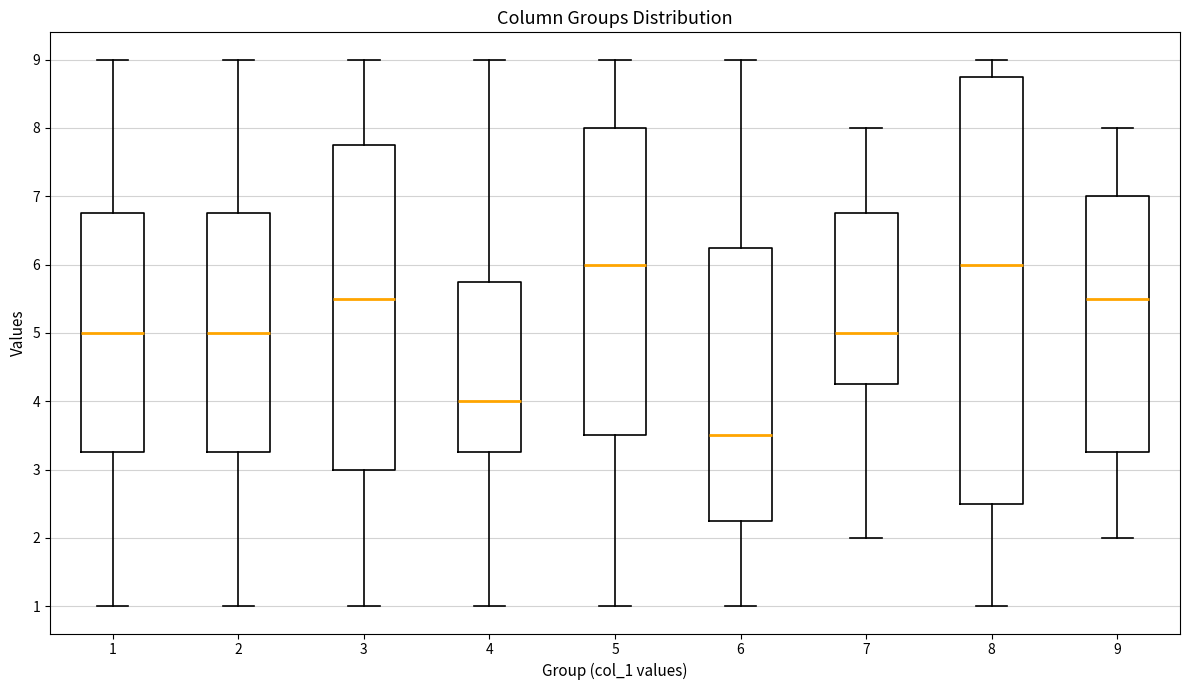

Where does the median line of the box at x = 3 sit on the y-axis? The values are not printed on the chart, so give them approximately, as read against the axis.

5.5